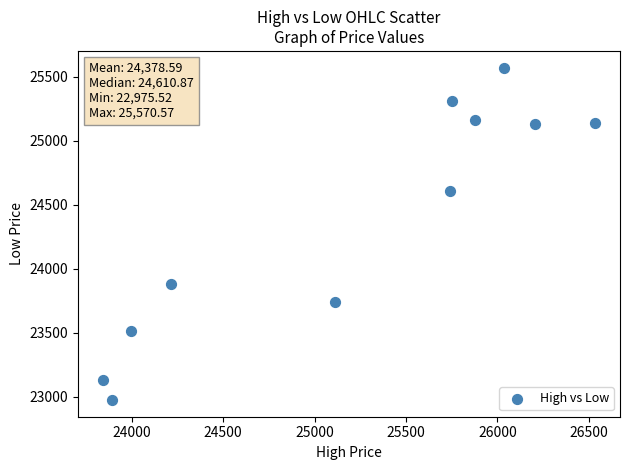

What Y value in the scatter plot is closest to 24273?

24610.9